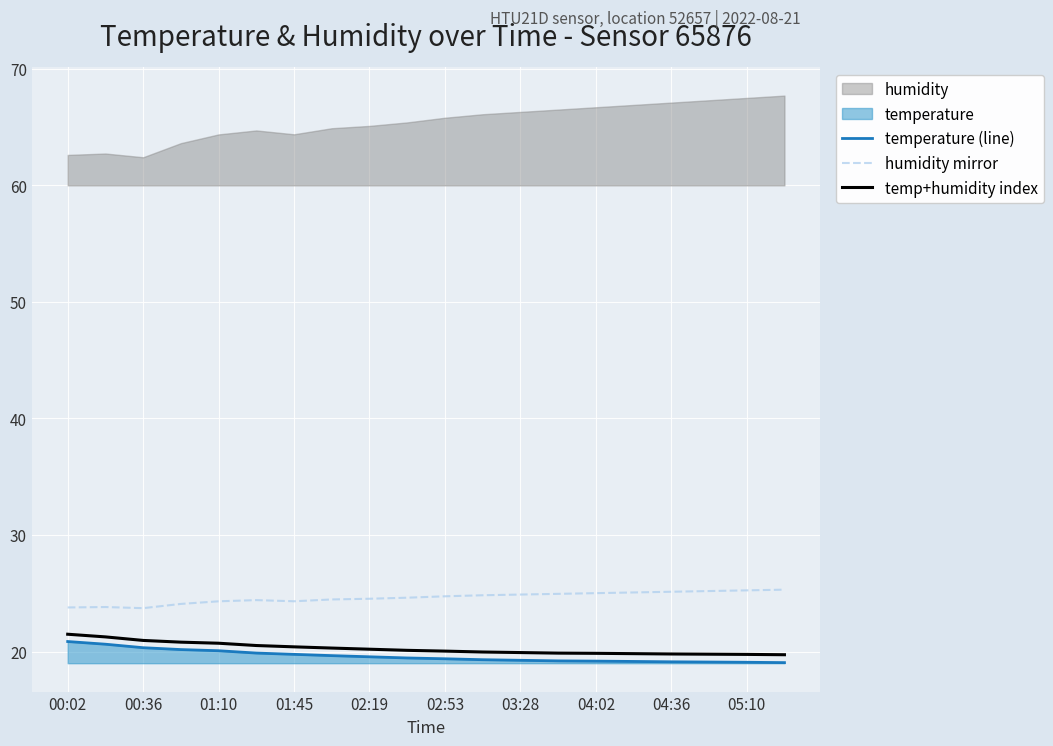

The humidity mirror series shows 42.6 at 04:02. True or false?

False